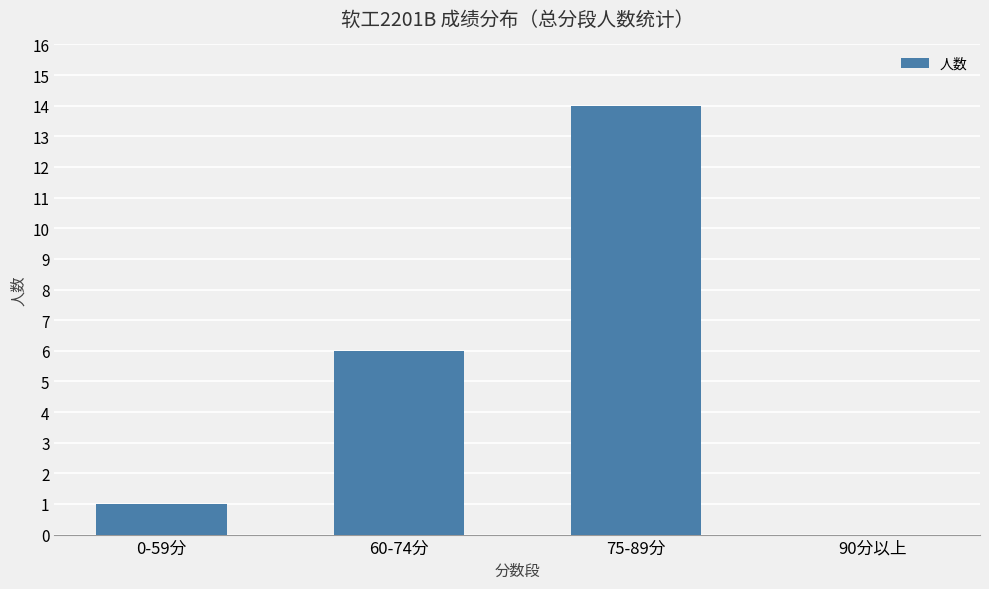

What is the change in value from 60-74分 to 75-89分?

+8